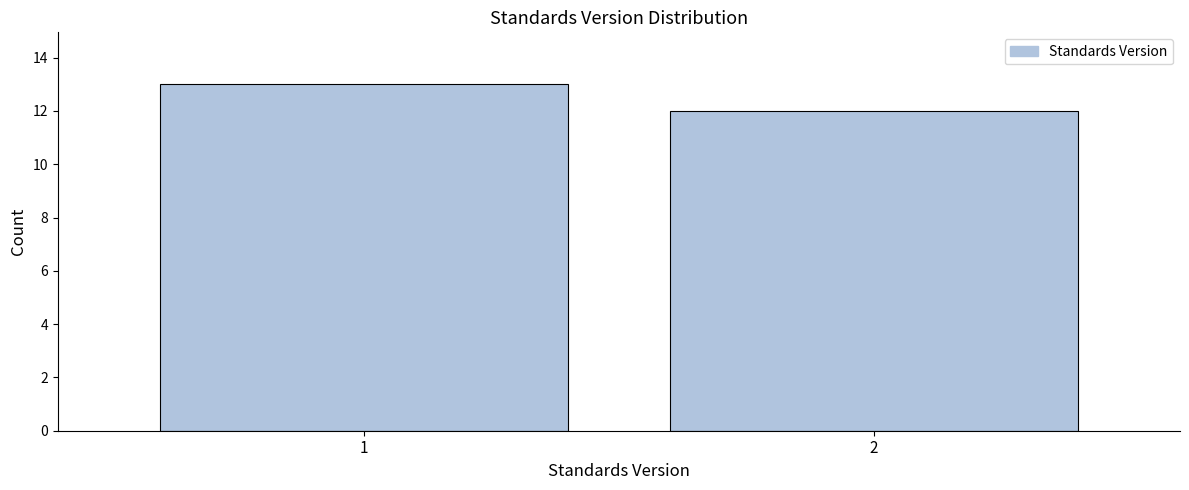

Reading left to right, extract all data points from this chart.

13	12